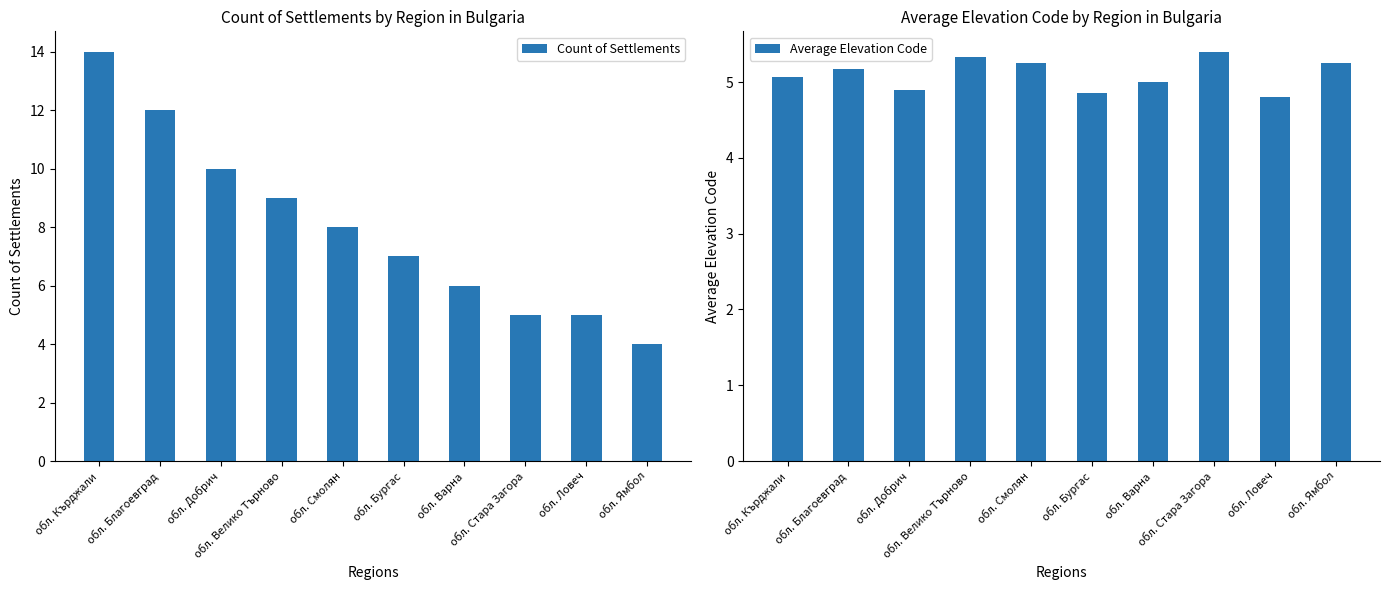

How many distinct data groups are displayed?

2